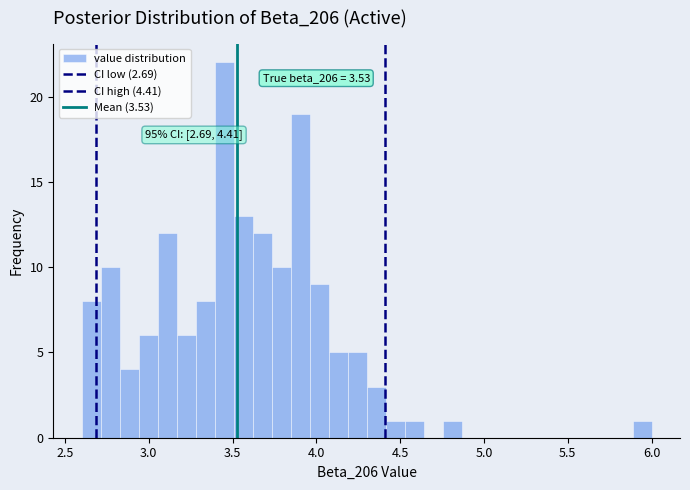

Around what value on the x-axis is the tallest bar? Give the approximate position of its centre, as read against the axis.

3.45